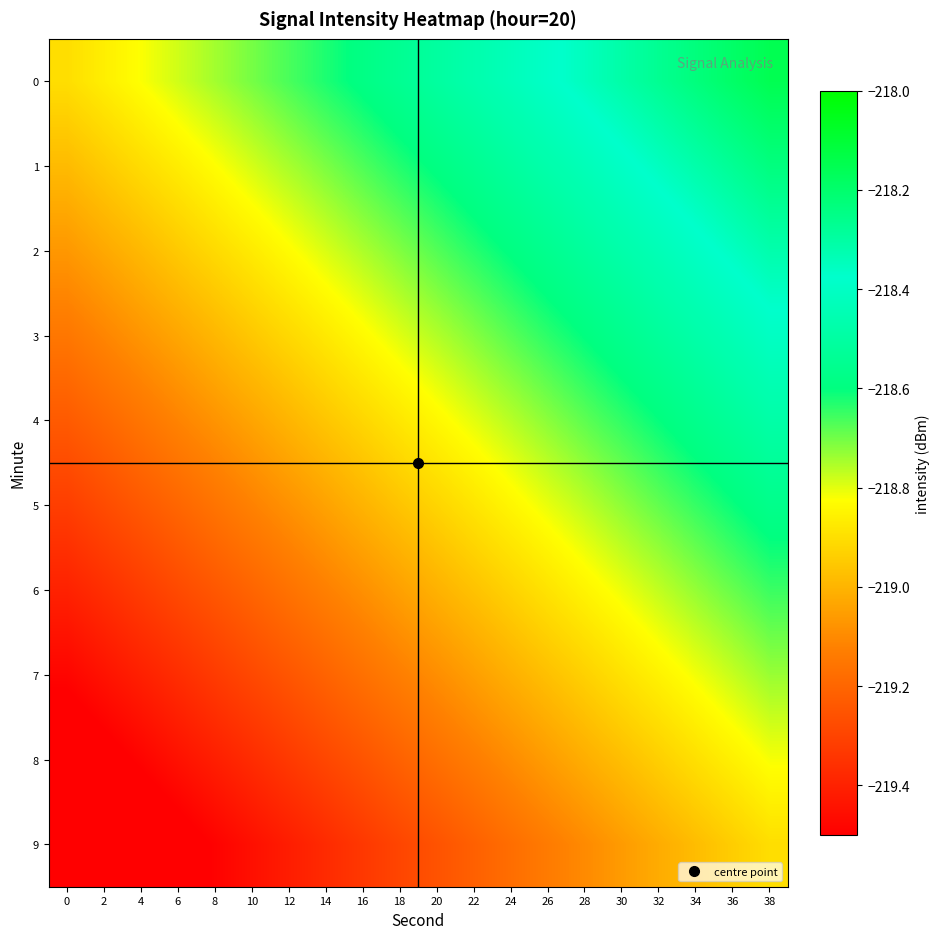

What is the spread (max minus min) of values at 14?

0.8